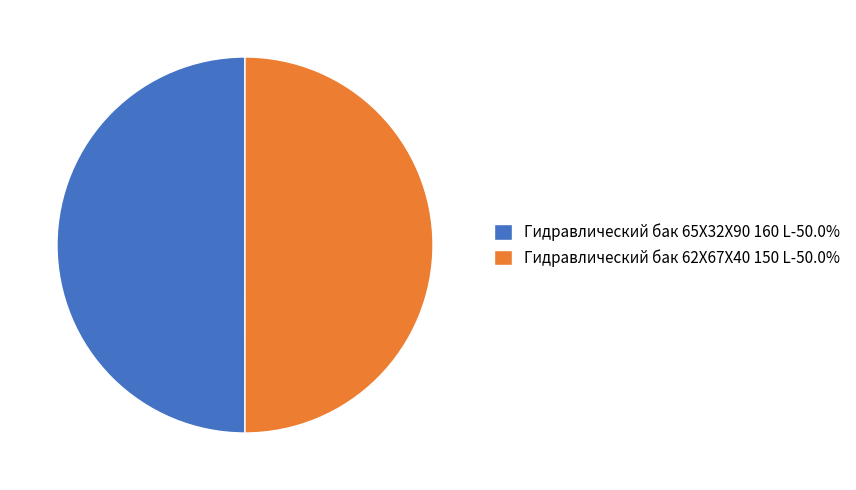

Is the sum of Гидравлический бак 65X32X90 160 L-50.0% and Гидравлический бак 62X67X40 150 L-50.0% greater than half?

Yes